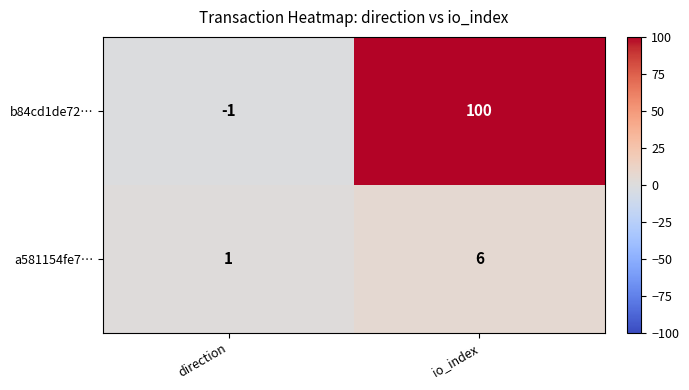

At which label does b84cd1de72… reach its minimum?

direction